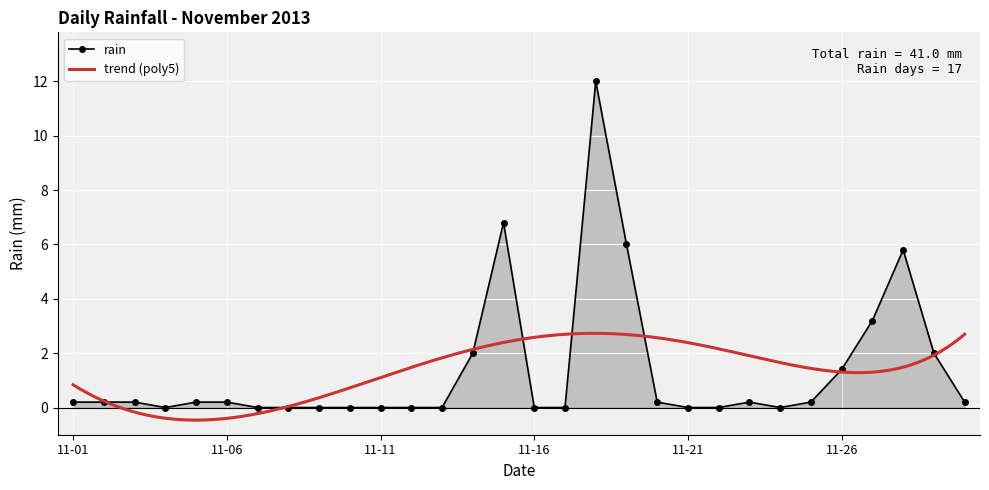

What is the maximum value for rain?

12.0